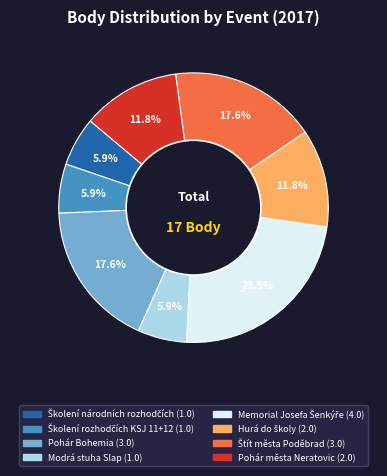

To the nearest percent, what is the average slice percentage?

12%